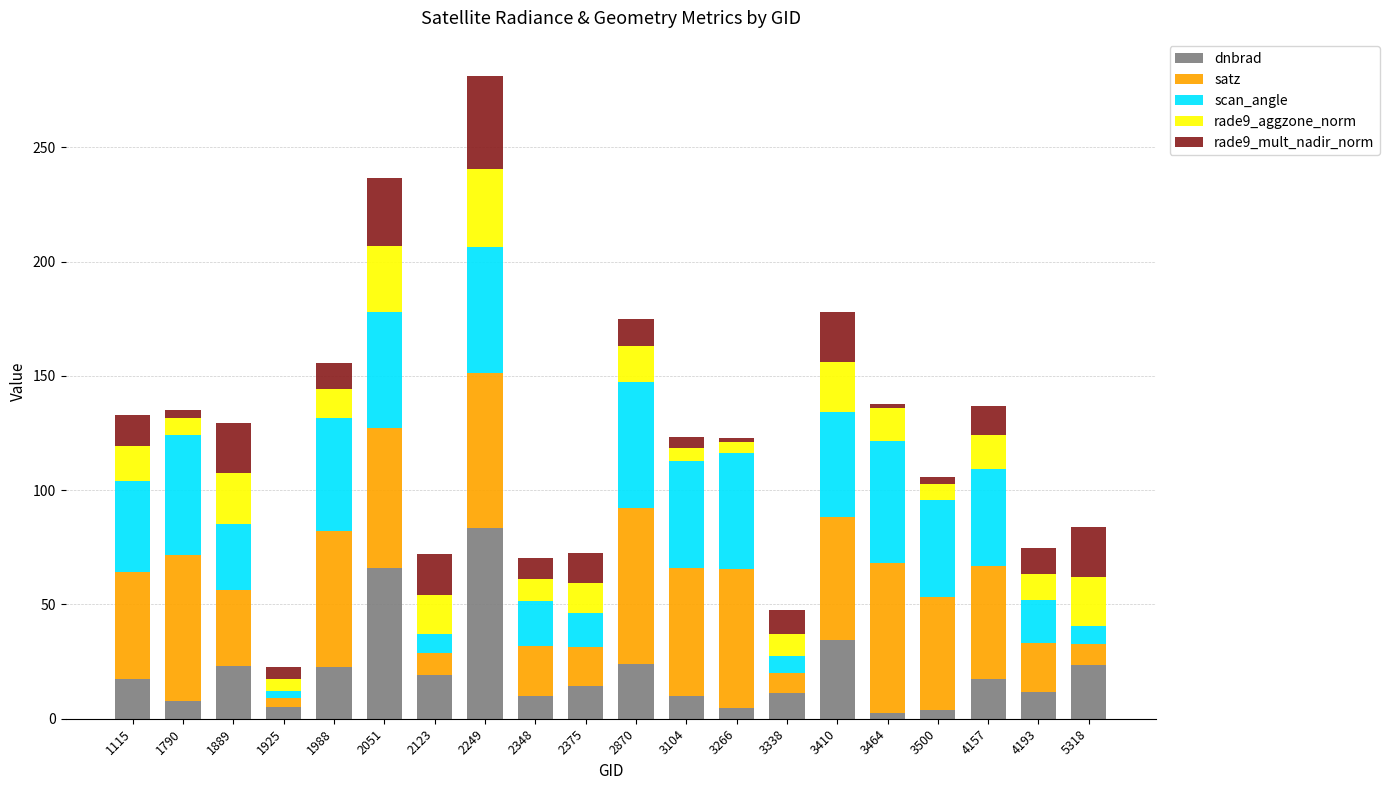

What is the difference between the maximum and minimum values in the dnbrad series?

80.9